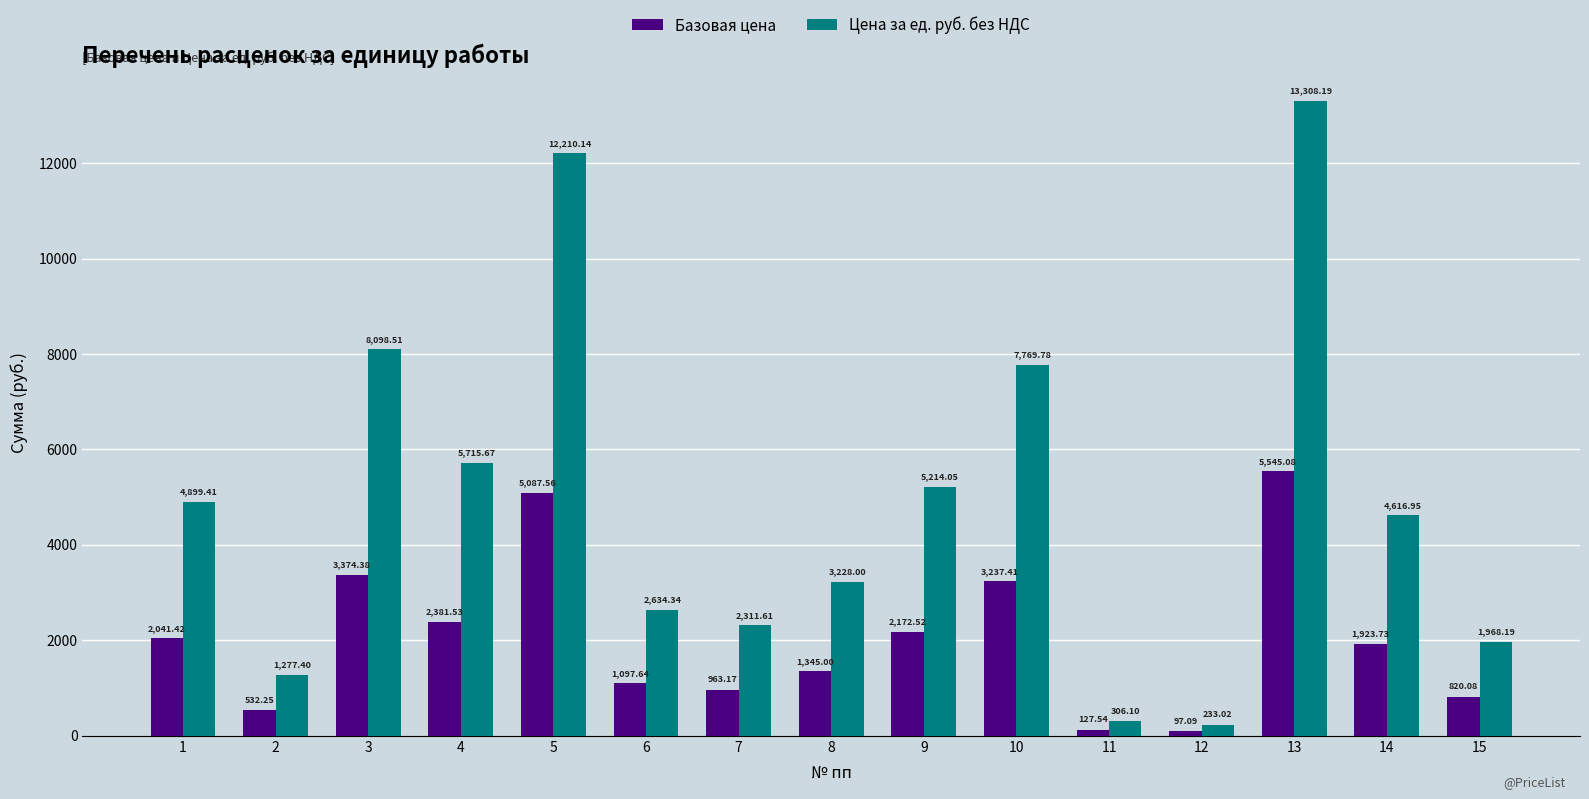

What is the spread (max minus min) of values at 14?

2693.2